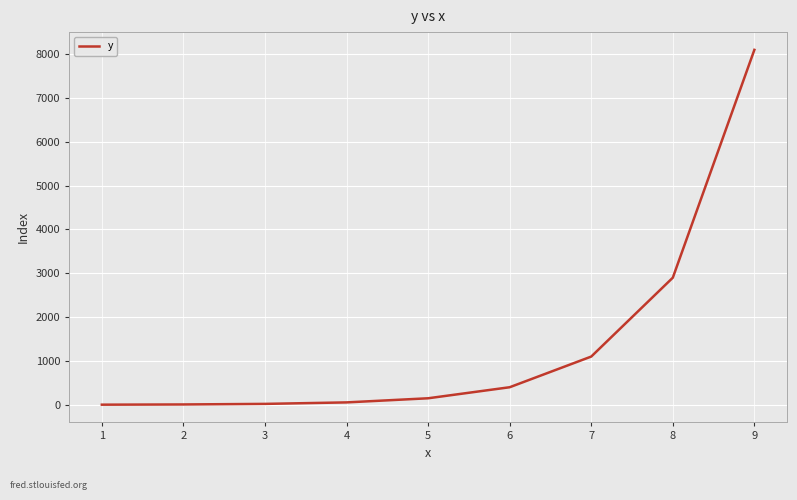

The value at 6 is 400. True or false?

True